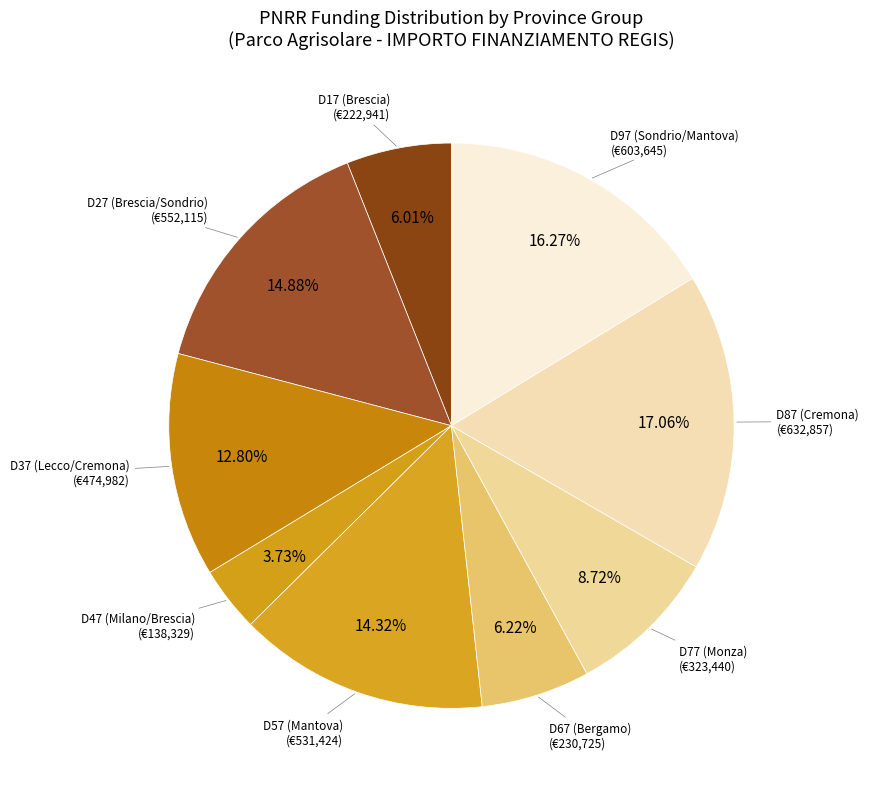

Is there any slice that represents more than half of the pie?

No